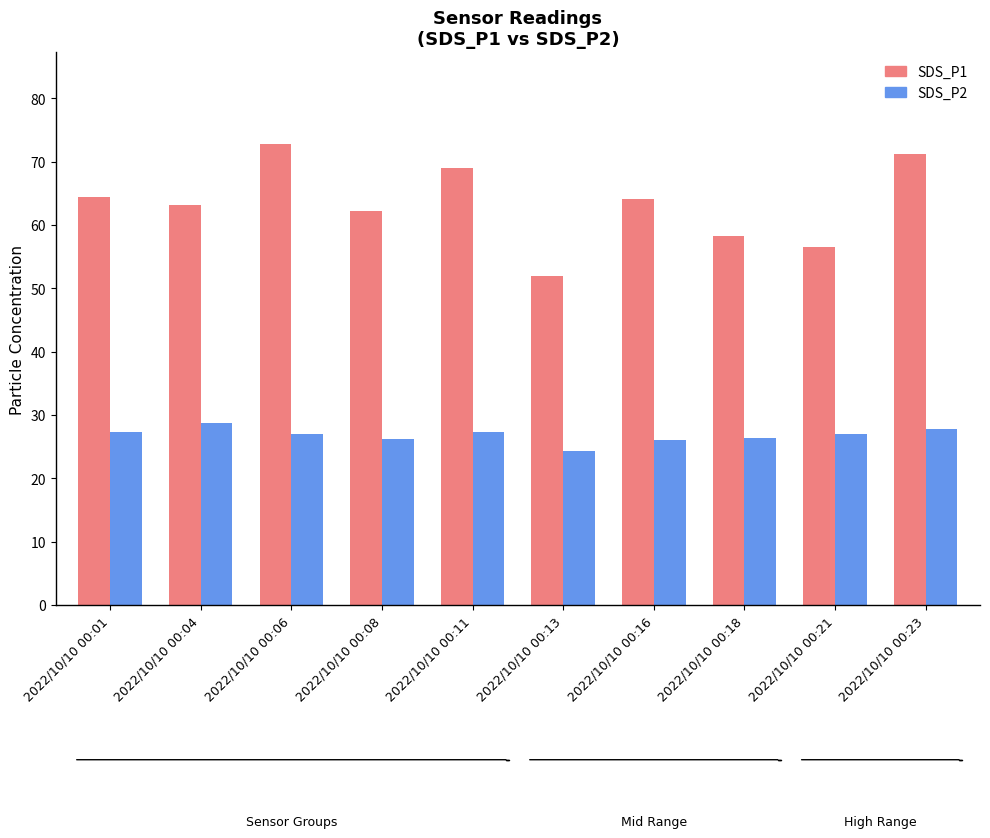

Which series has the largest total across all categories?

SDS_P1